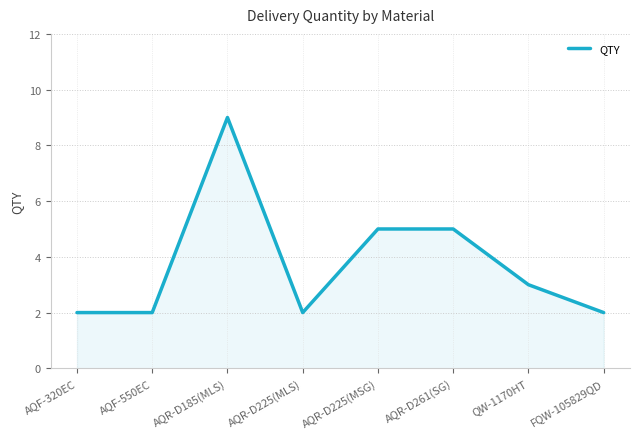

Is it true that the value at AQR-D261(SG) is 3?

False